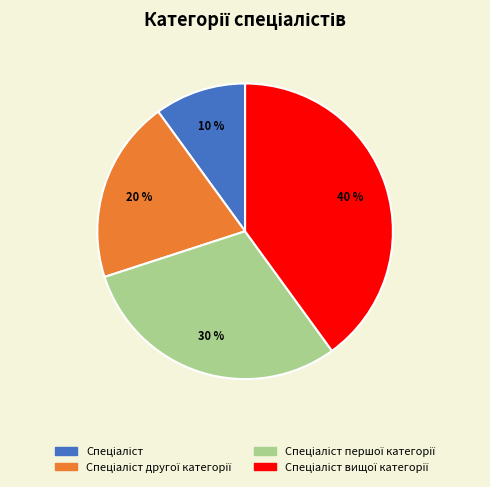

Does any single category account for the majority?

No